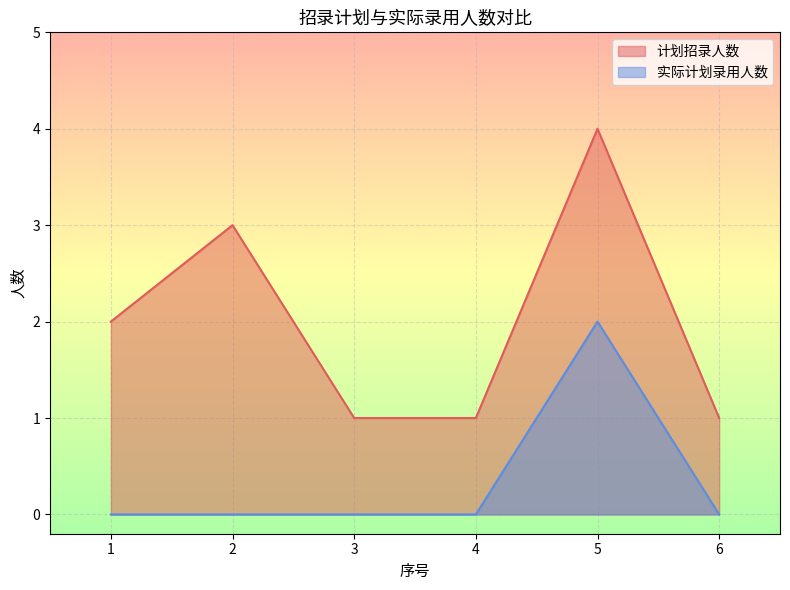

How many lines are shown in the chart?

2